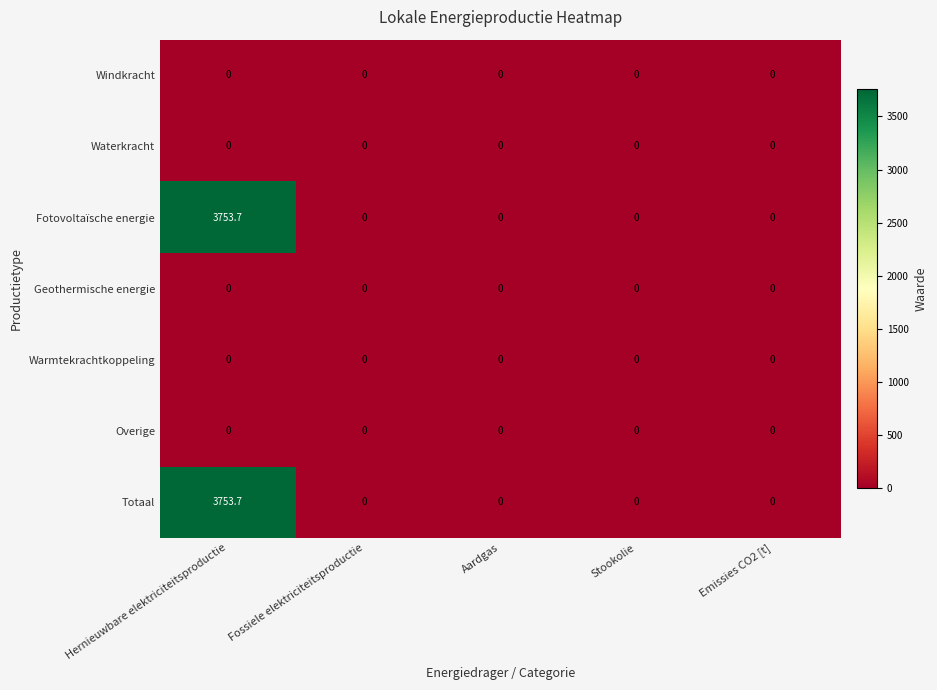

What is the sum of all Totaal values?

3753.7